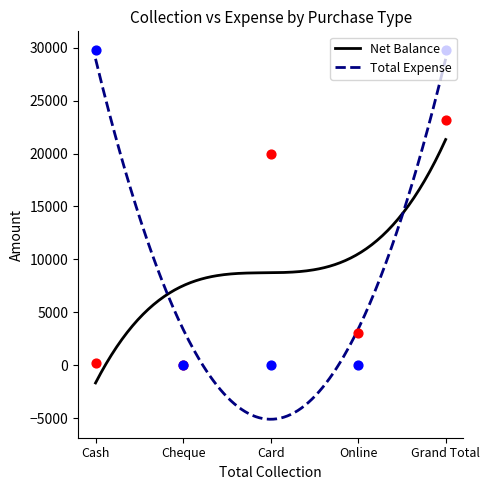

Which series has the largest total across all categories?

Total Expense